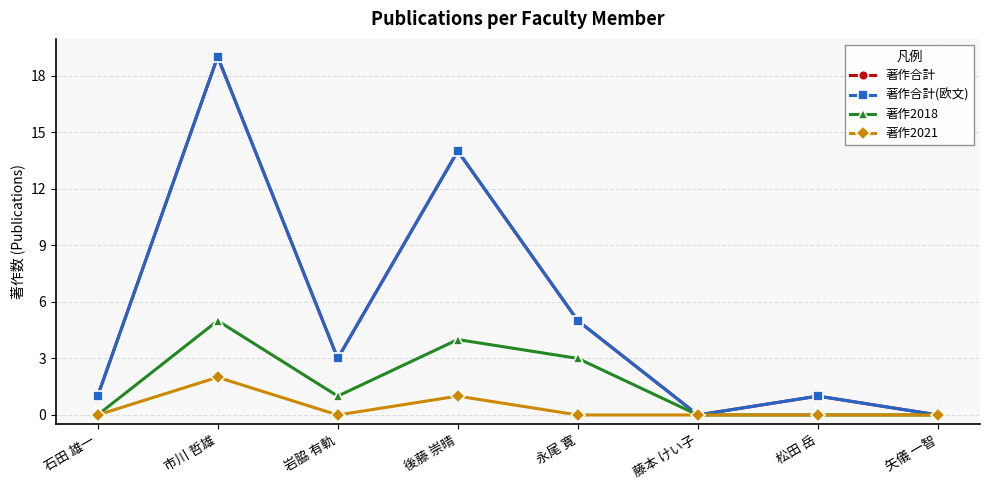

How many distinct data groups are displayed?

4